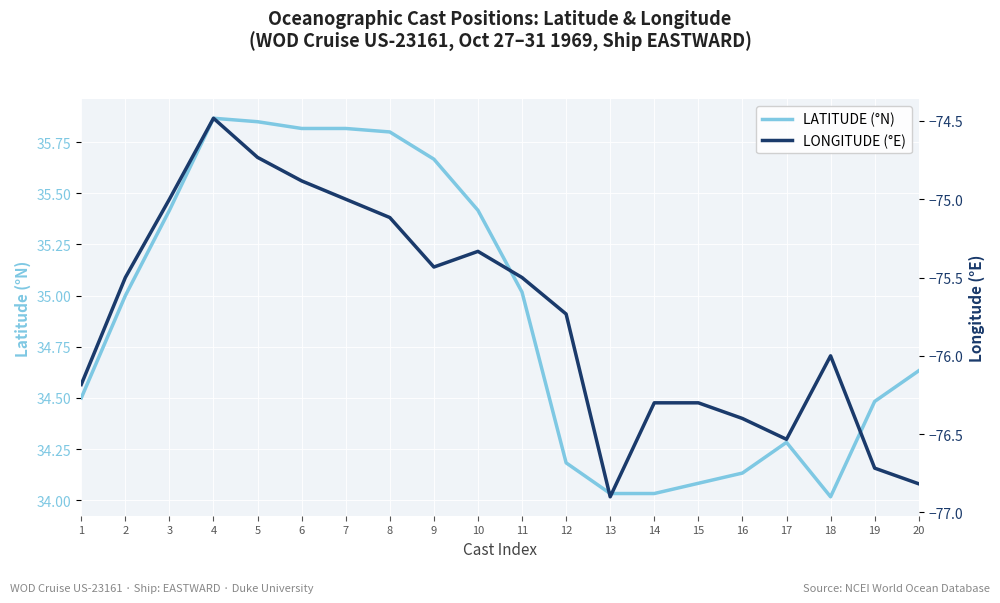

Where is LONGITUDE (°E) nearest to the value -75?

3